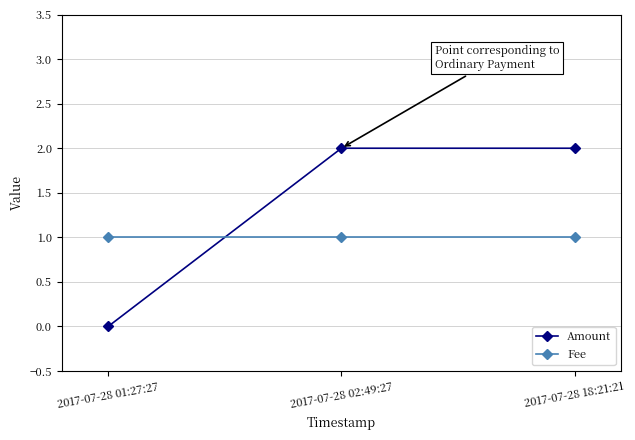

Which series has the largest total across all categories?

Amount